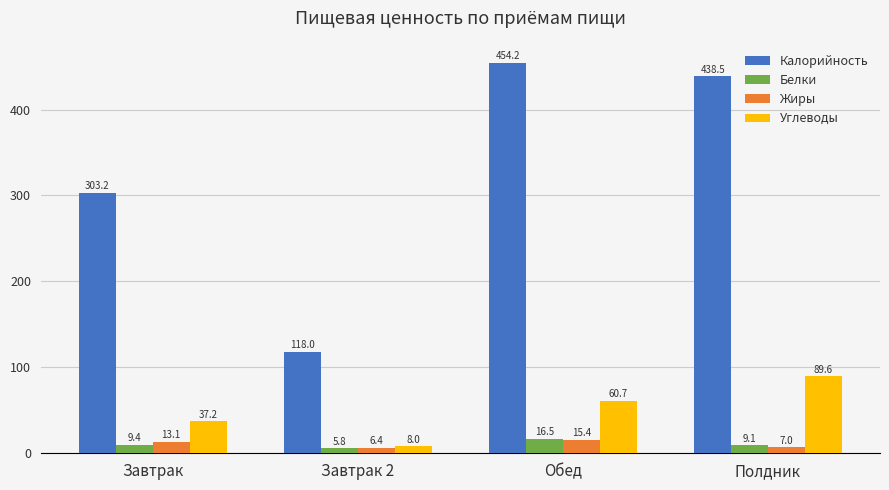

What is the value of the Углеводы bar at the 1st from the left?

37.2